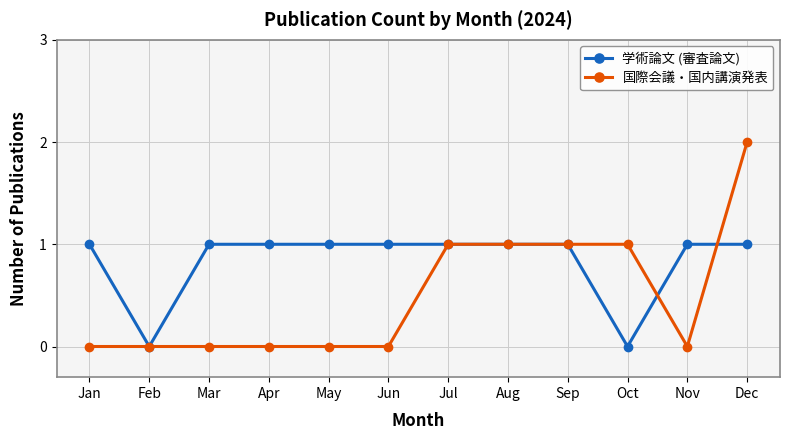

List the series in order of their overall mean, lowest first.

国際会議・国内講演発表, 学術論文 (審査論文)